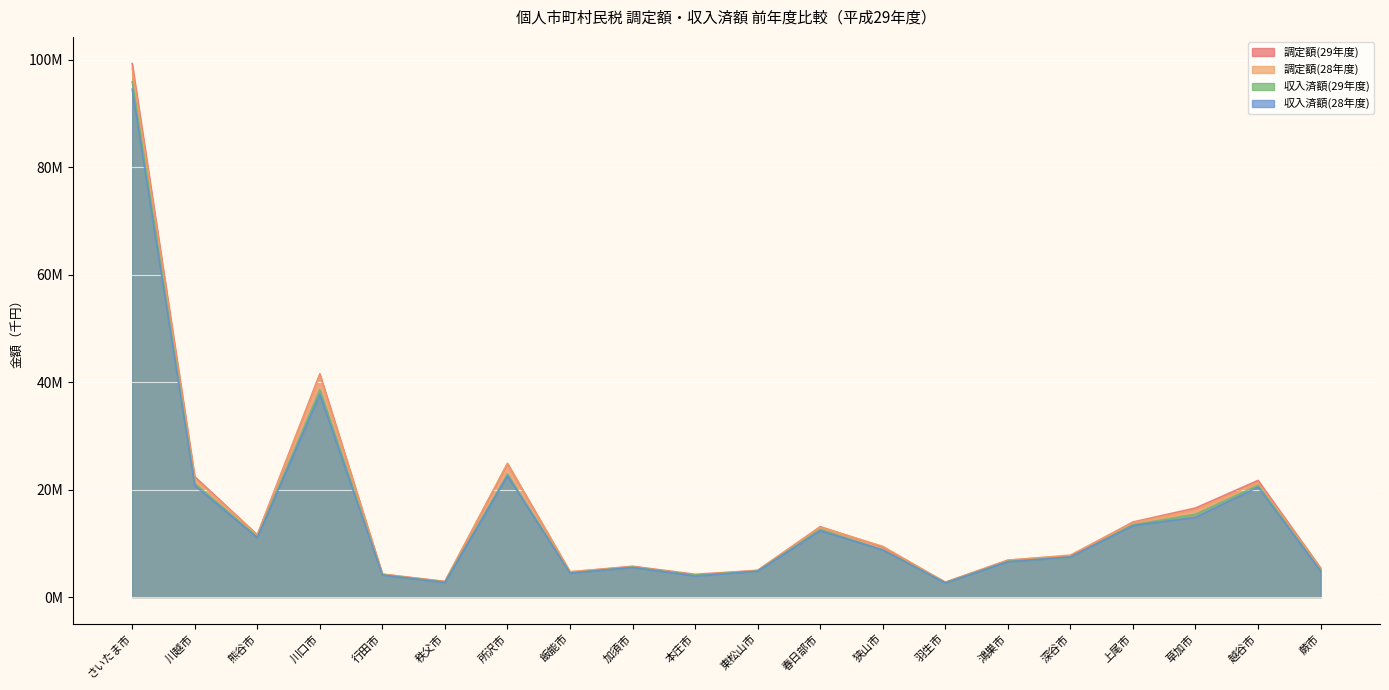

Reading right to left, what are all the values shown in this chart?

調定額(29年度): 5410443	21693536	16559993	13963760	7700485	6860418	2763843	9322418	13091928	4953293	4230885	5723321	4671784	24820375	2898951	4267066	41515776	11579443	22378120	99244675
調定額(28年度): 5337118	21302698	16280947	13838338	7810133	6844033	2715817	9434250	13005744	4967104	4077128	5645917	4710534	24865693	2868496	4240940	41299807	11503457	22079055	98516408
収入済額(29年度): 4988562	20807264	15406037	13452665	7381241	6655456	2657492	8792054	12590326	4821056	4083490	5566492	4463614	22864730	2761848	4132513	38570284	11171637	21149948	95855221
収入済額(28年度): 4847792	20452931	14839701	13292634	7465659	6566525	2610138	8756497	12352469	4811291	3906028	5511376	4446838	22533590	2713983	4077954	37685432	11031364	20747339	94489949